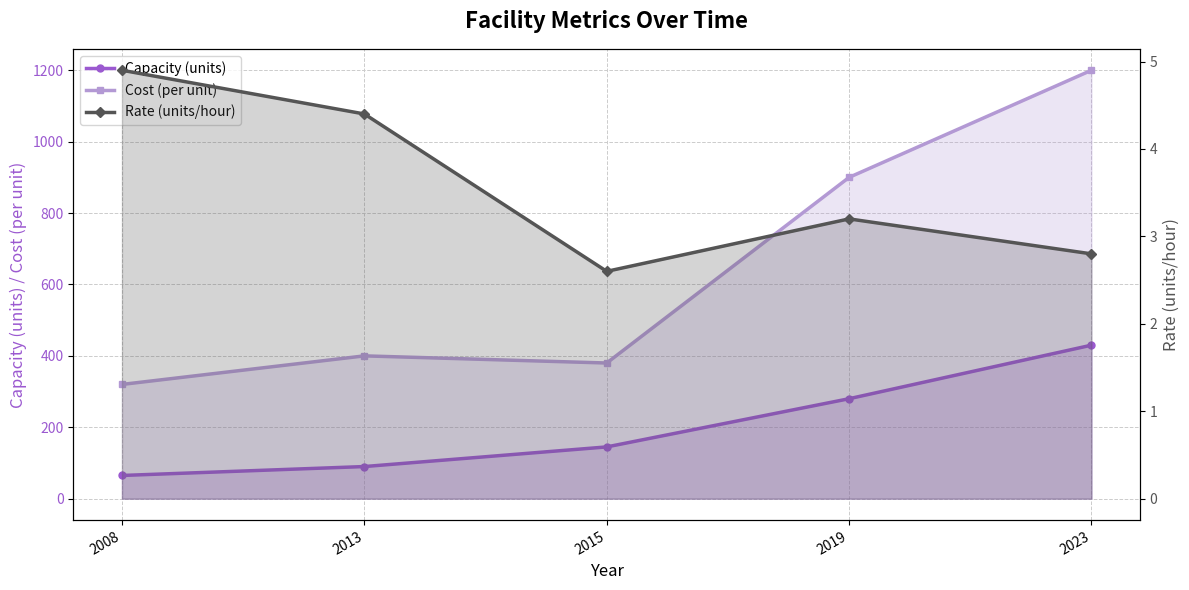

In Cost (per unit), how many points are higher than both neighbors (excluding endpoints)?

1